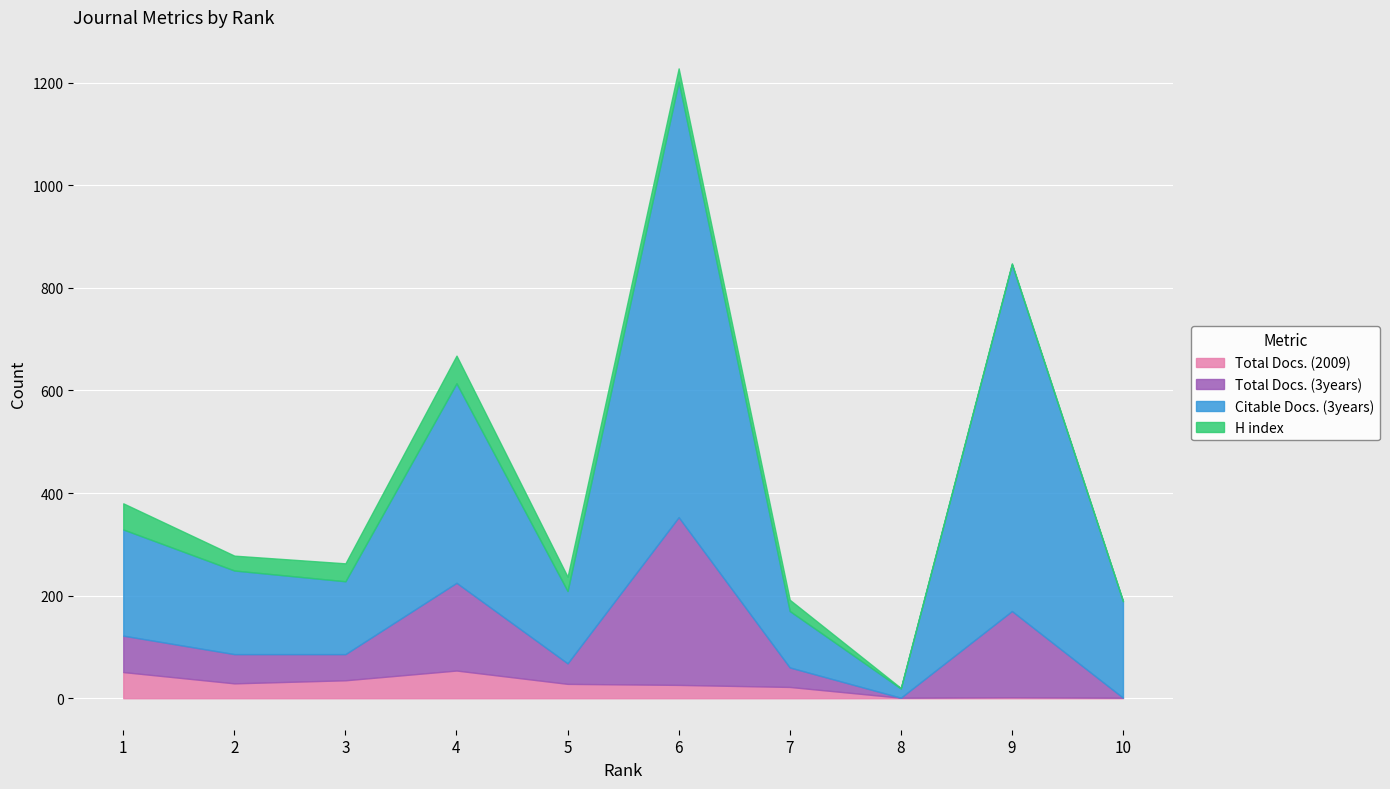

Where do Total Docs. (2009) and Total Docs. (3years) first cross each other?

7 and 8